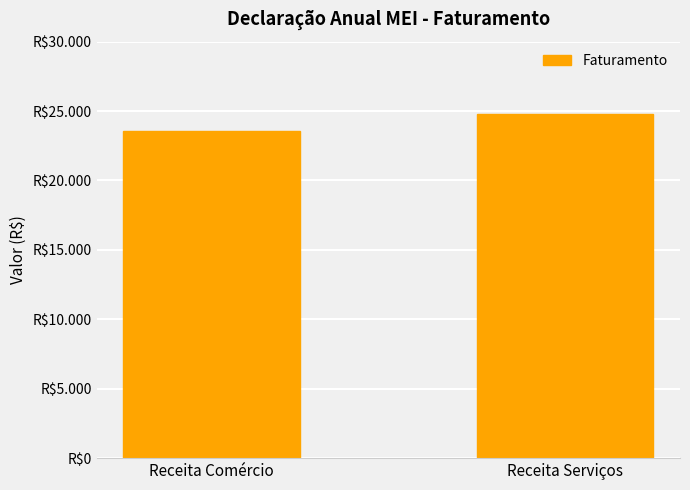

What value does the data have at Receita Serviços?

24816.5